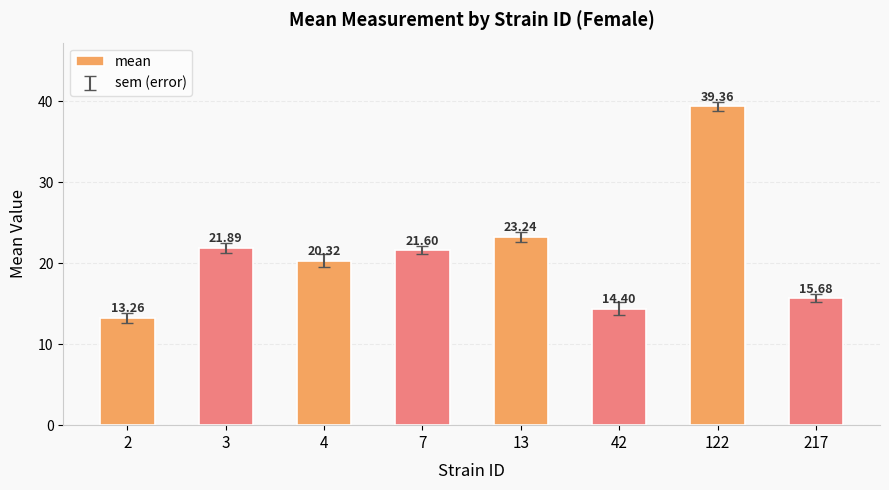

What is the average value?

21.2